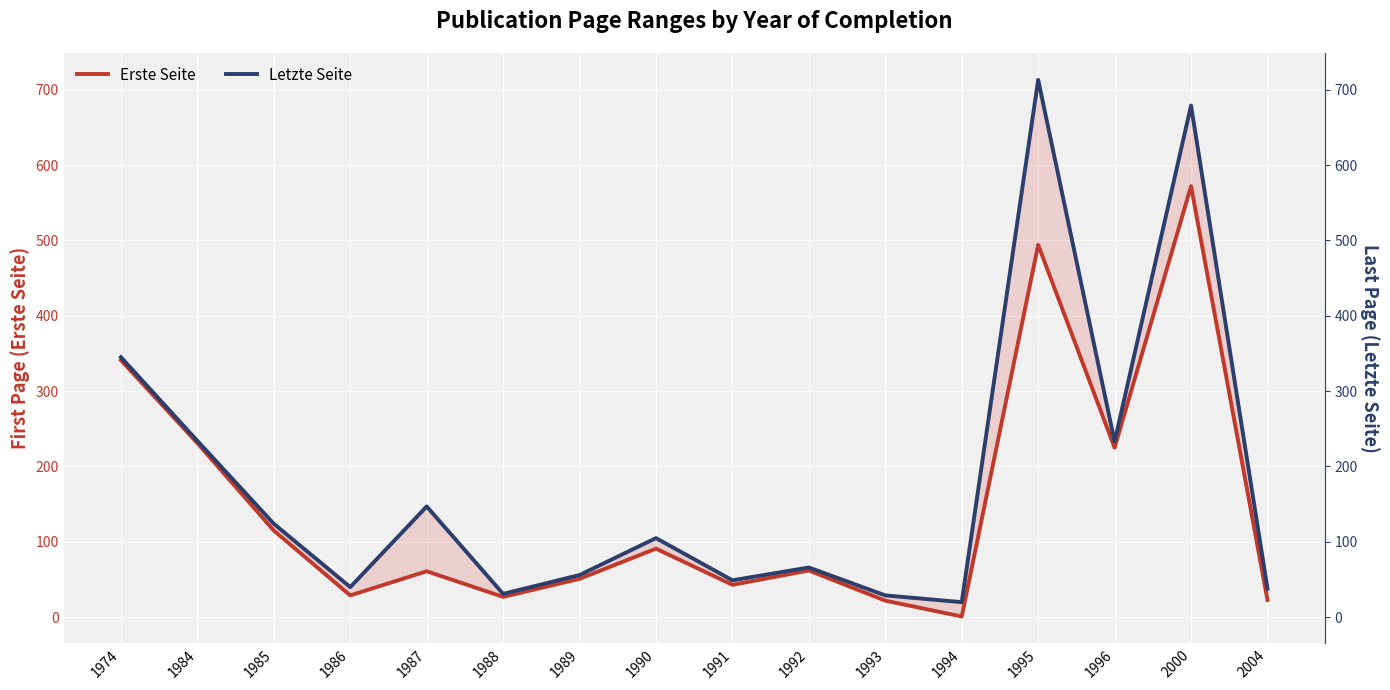

Is it true that Erste Seite equals 61 at 1987?

True